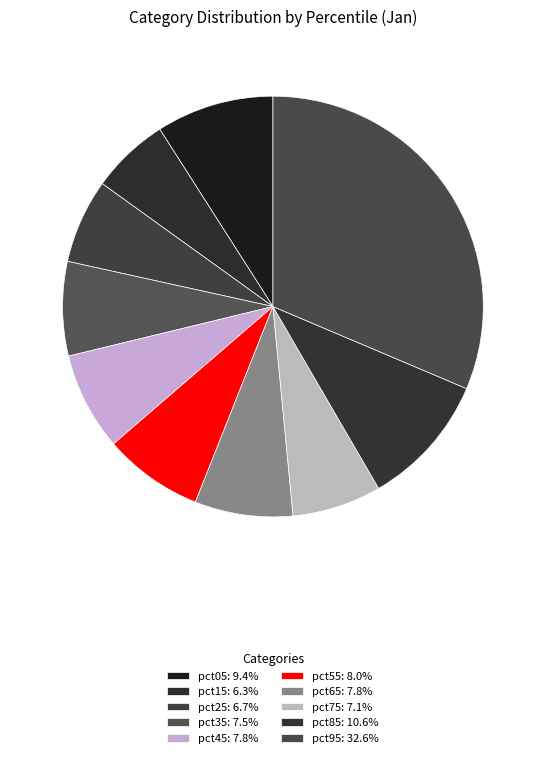

Rank the categories by value from highest to lowest.

pct95, pct85, pct05, pct55, pct65, pct45, pct35, pct75, pct25, pct15